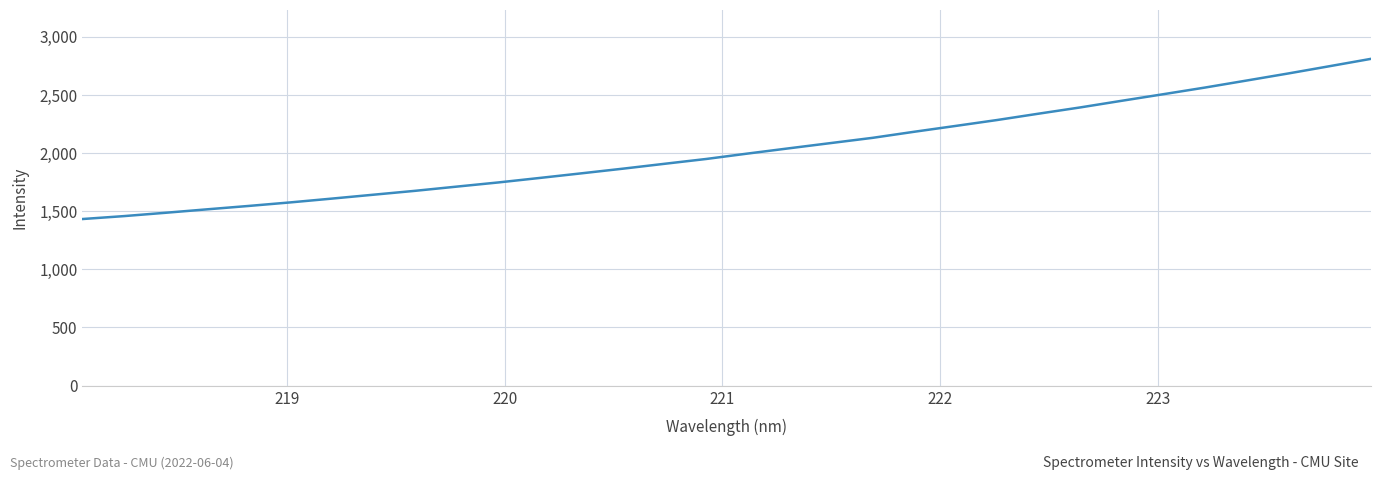

What is the greatest value displayed?

2809.5